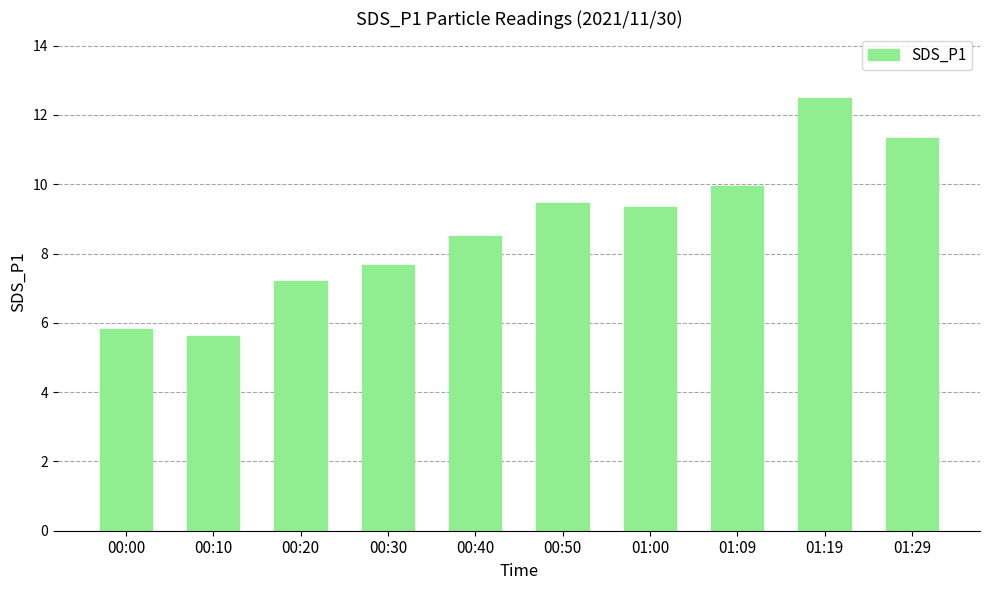

Between 01:00 and 00:20, which is larger?

01:00